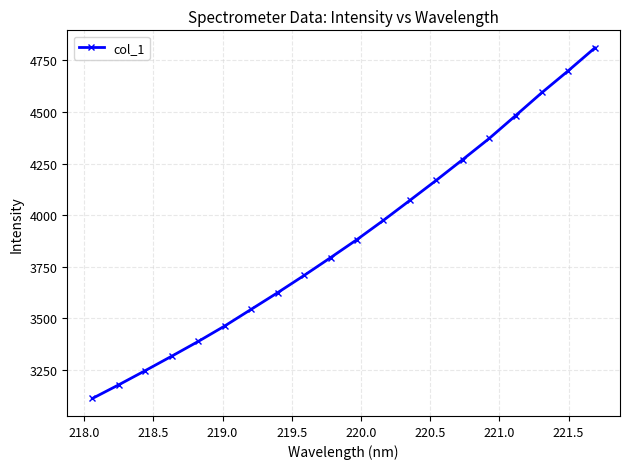

Reading left to right, list all the values displayed in this chart.

3112.1	3178.5	3247.1	3317.1	3388.4	3463.2	3543.9	3624.6	3708.0	3794.2	3882.0	3975.0	4071.8	4169.3	4269.8	4371.8	4482.7	4594.7	4700.9	4811.0